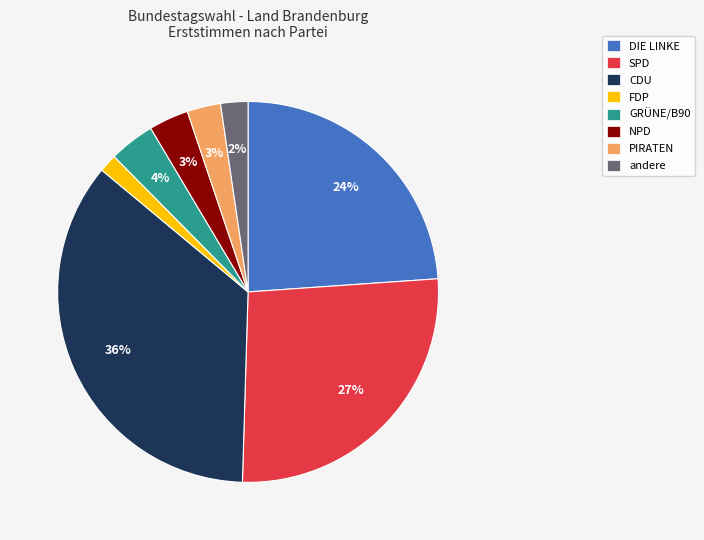

Do andere and SPD together represent more than half of the pie?

No